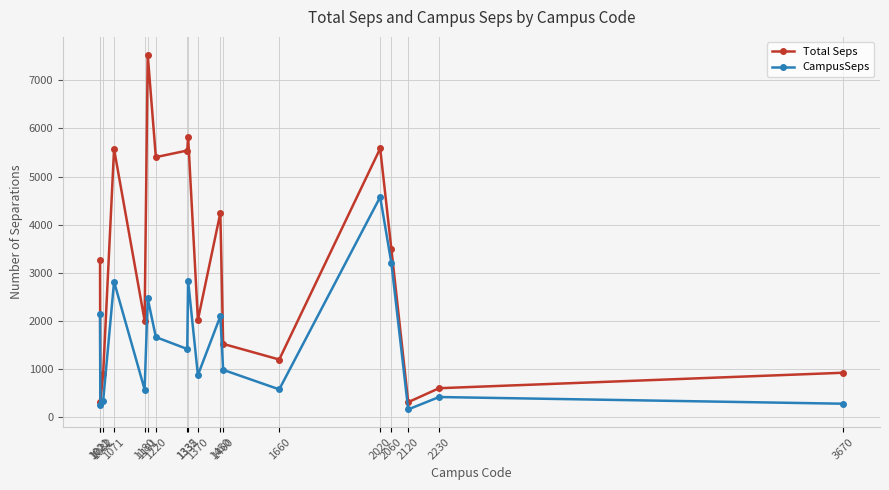

The Total Seps series shows 456.6 at 1660. True or false?

False